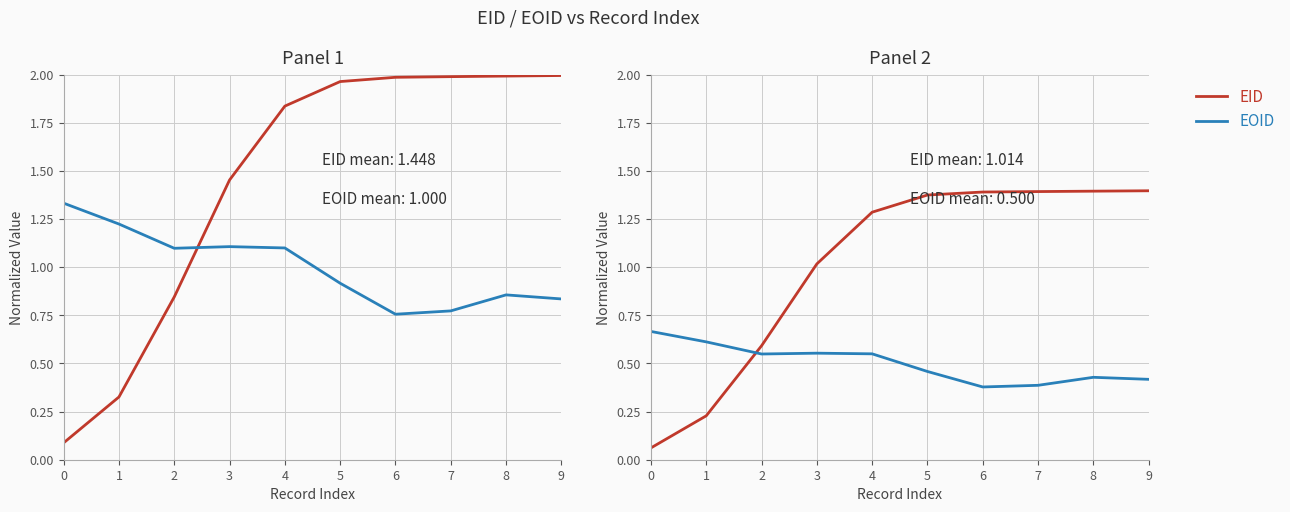

What is the value of the EOID point at the 10th from the left?

0.4